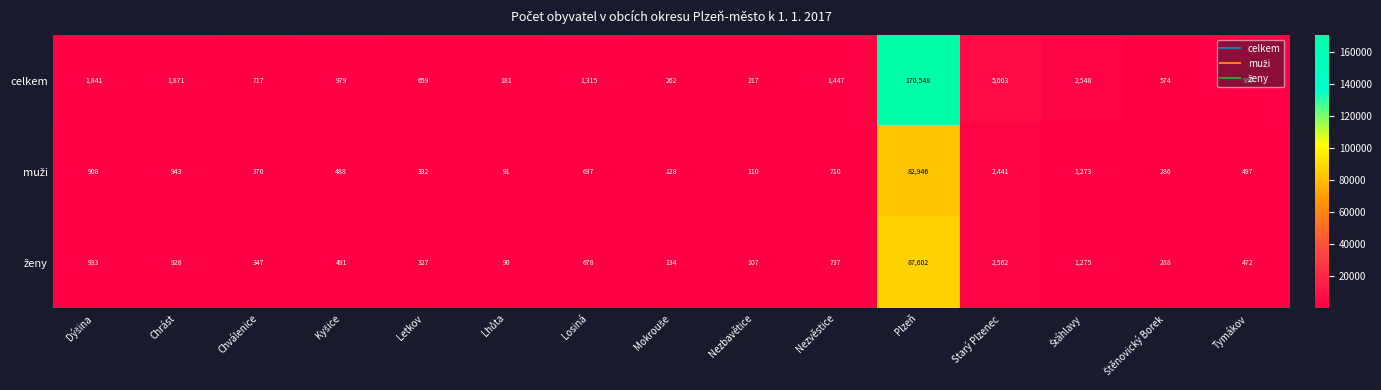

What is the total value across all series at Tymákov?

1938